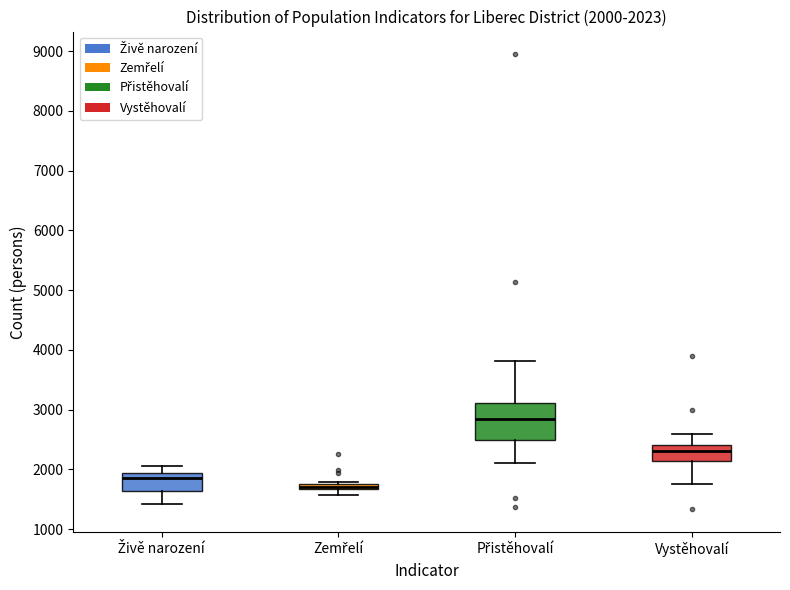

Comparing the boxes themselves (not the whiskers), which one is the tallest?

Přistěhovalí